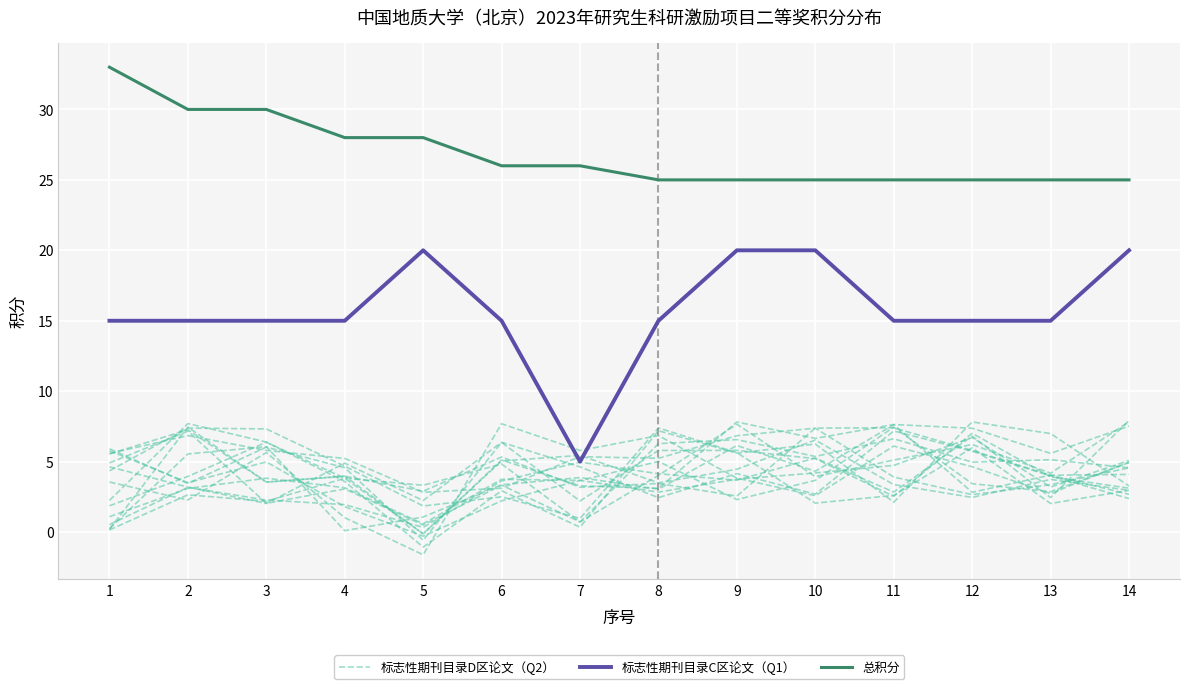

At which category is the sum across all series the highest?

2